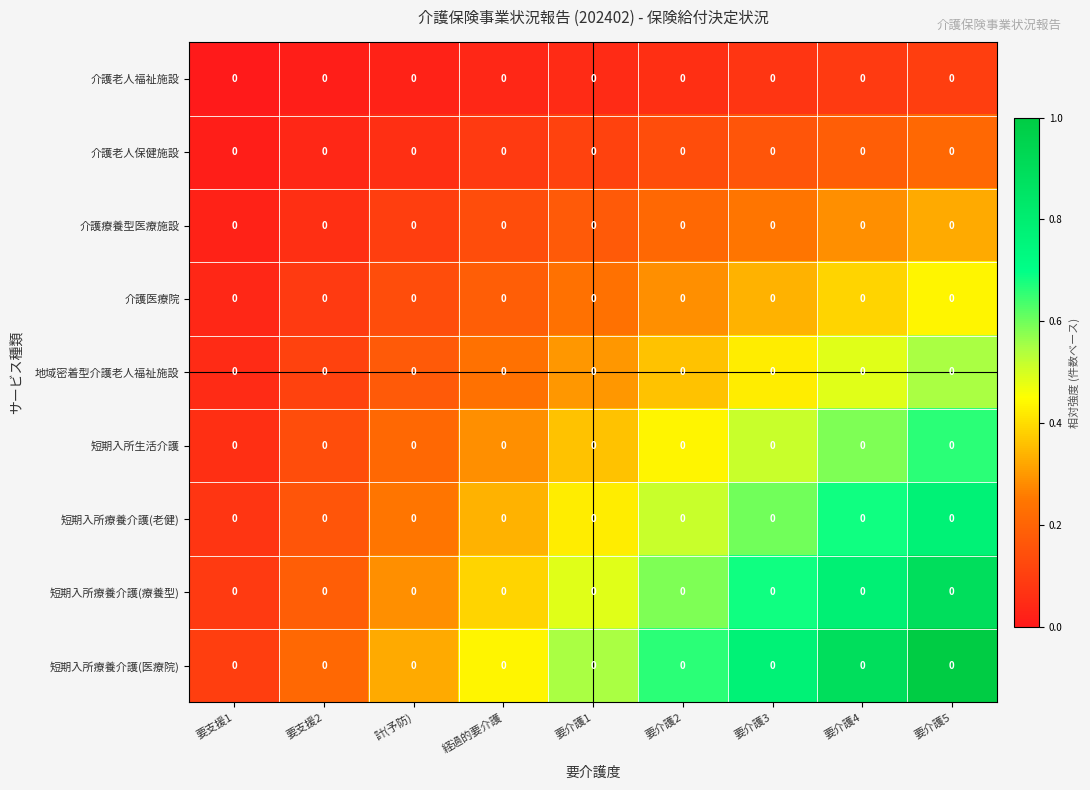

At how many categories does at least one series exceed 0?

9